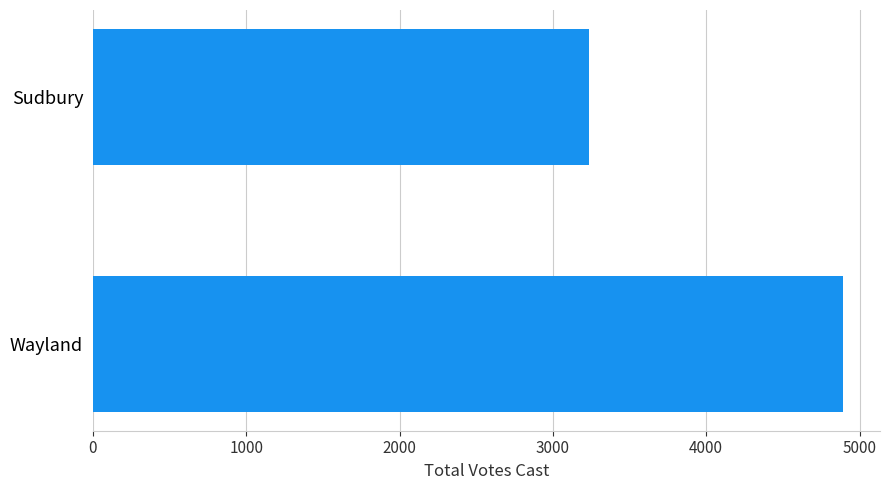

Approximately how many times larger is the value at Wayland compared to Sudbury?

1.5